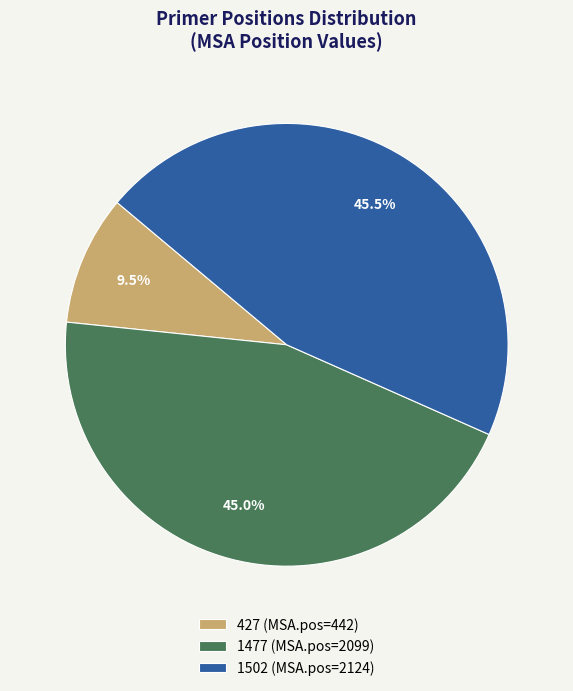

Between 1477 (MSA.pos=2099) and 427 (MSA.pos=442), which is larger?

1477 (MSA.pos=2099)